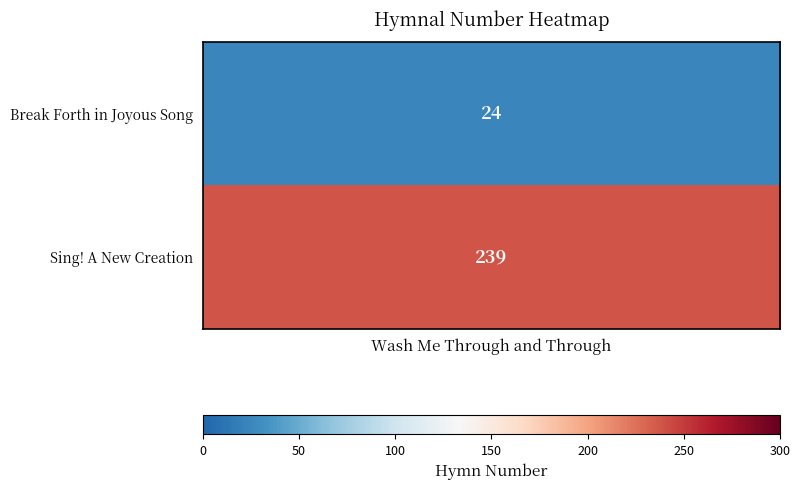

What is the change in value from 0 to 1?

+215